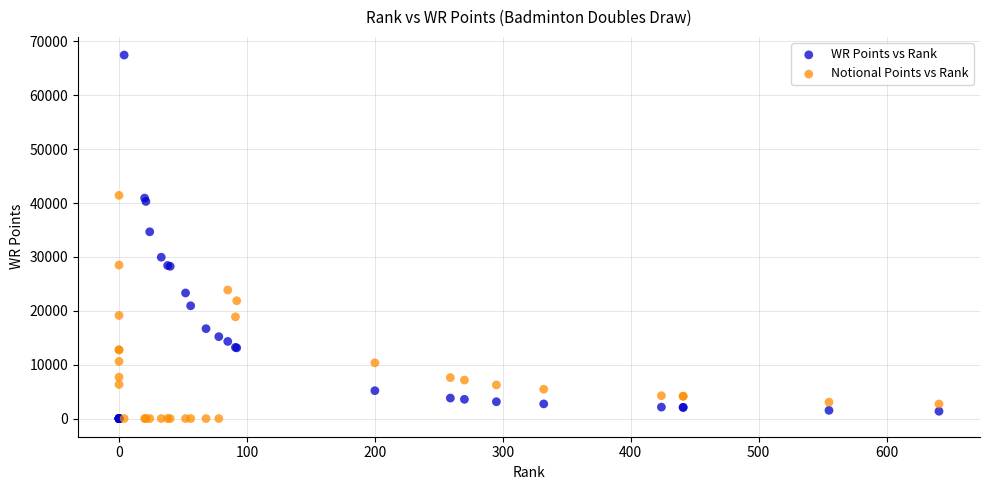

Across all series, what Y value is closest to 33727?

34660